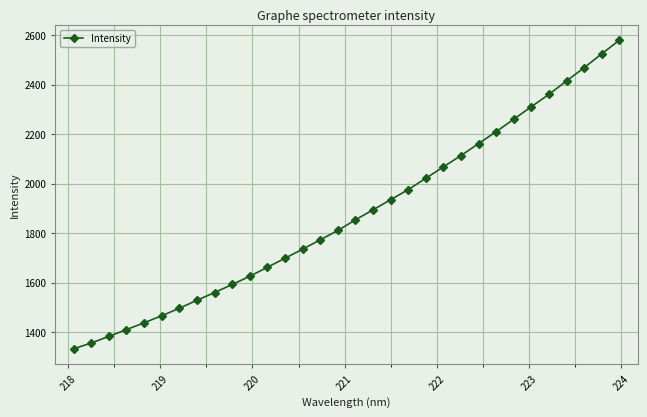

What is the value of the 19th point from the left?

1935.1